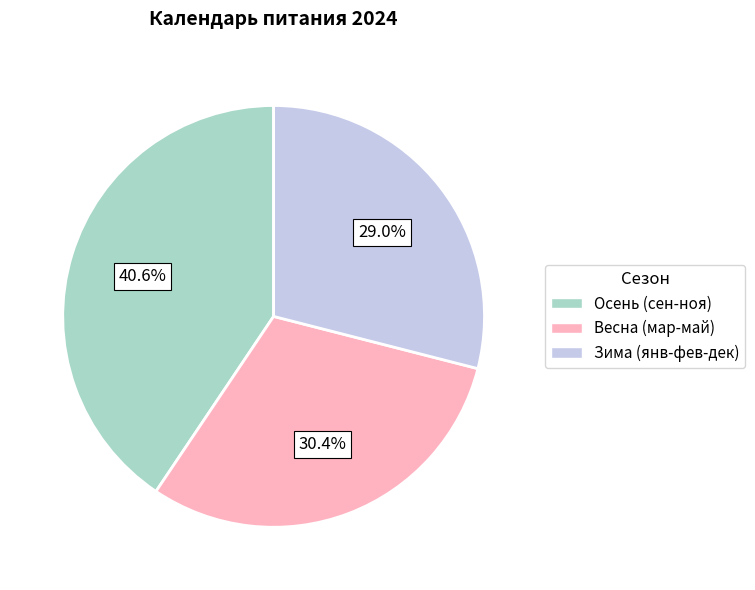

To the nearest percent, what is the difference between the largest and smallest slice percentages?

12%